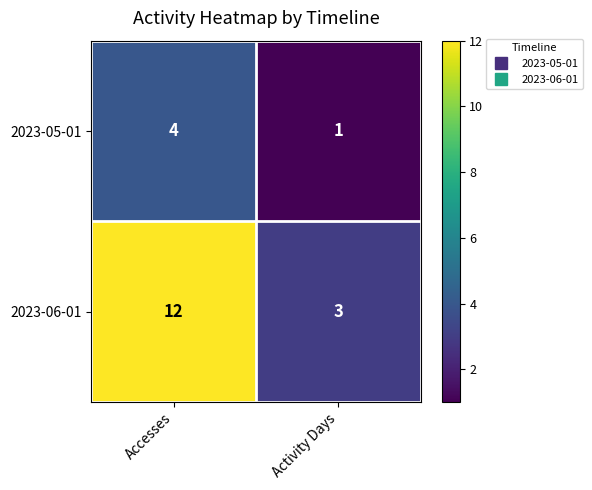

What is the average value of the 2023-06-01 series?

8